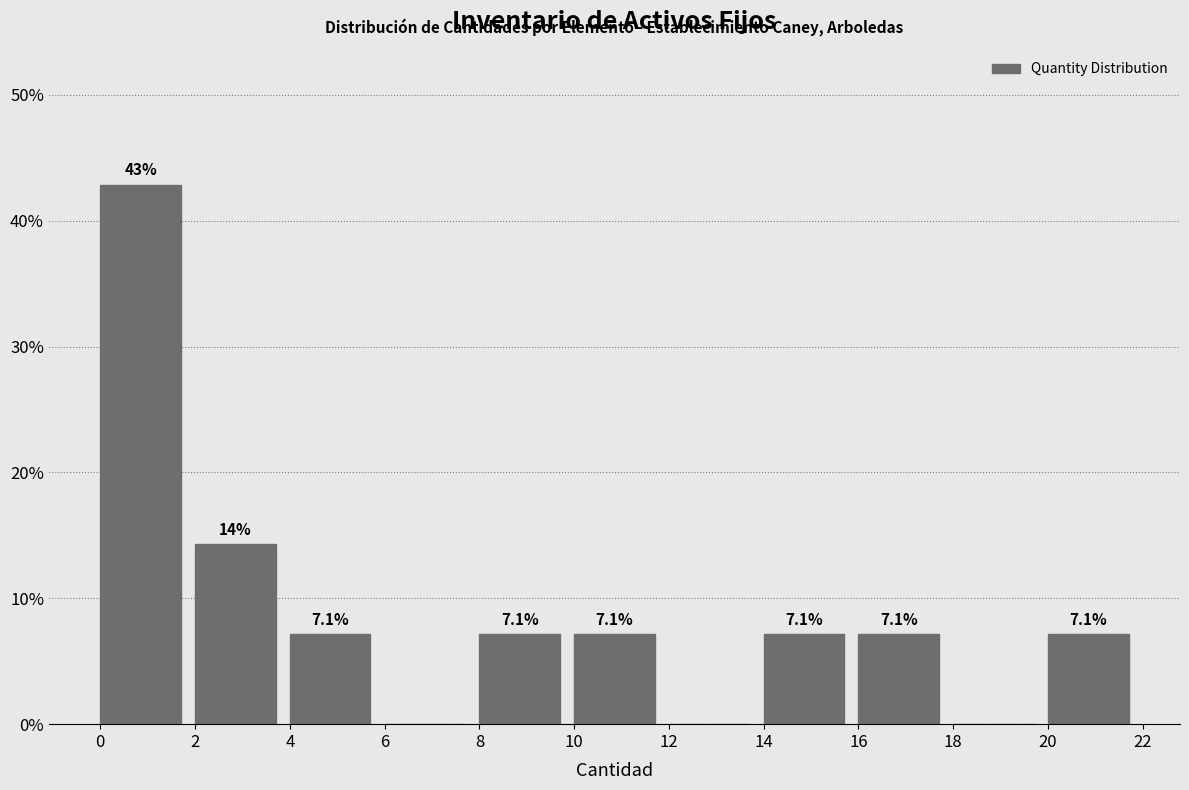

Over which range of the x-axis is the bar tallest?

0 to 2